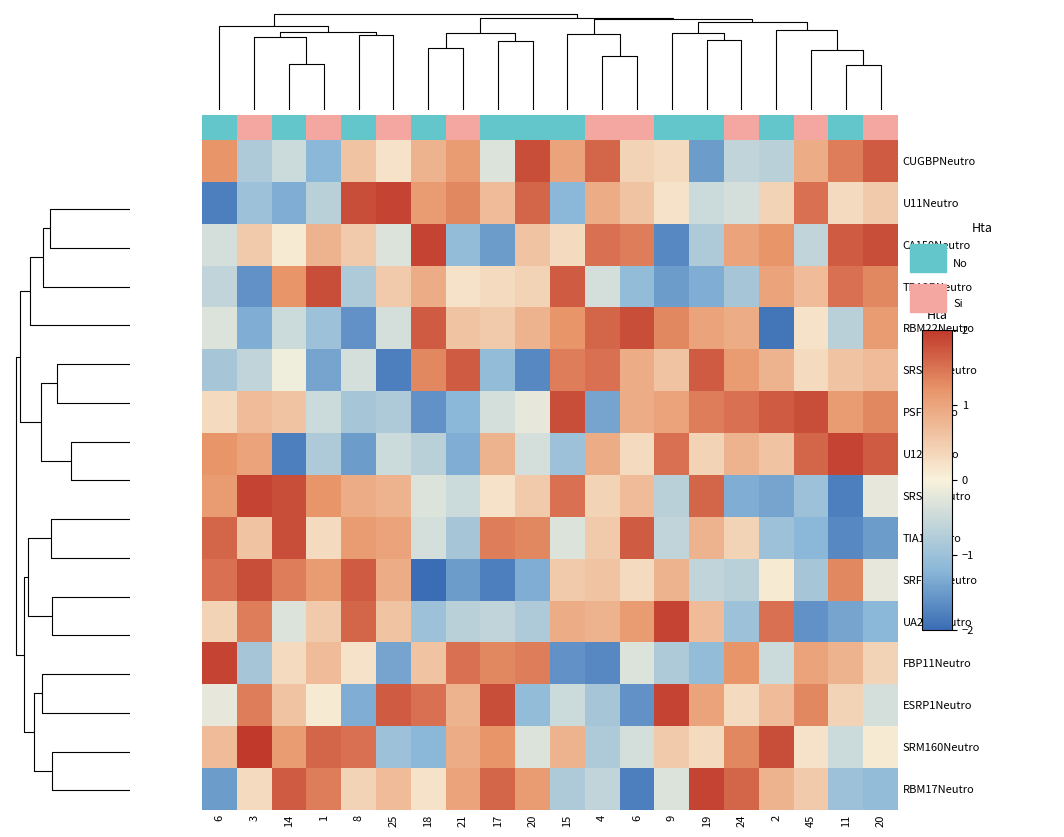

Between 17 and 24, which is larger?

17